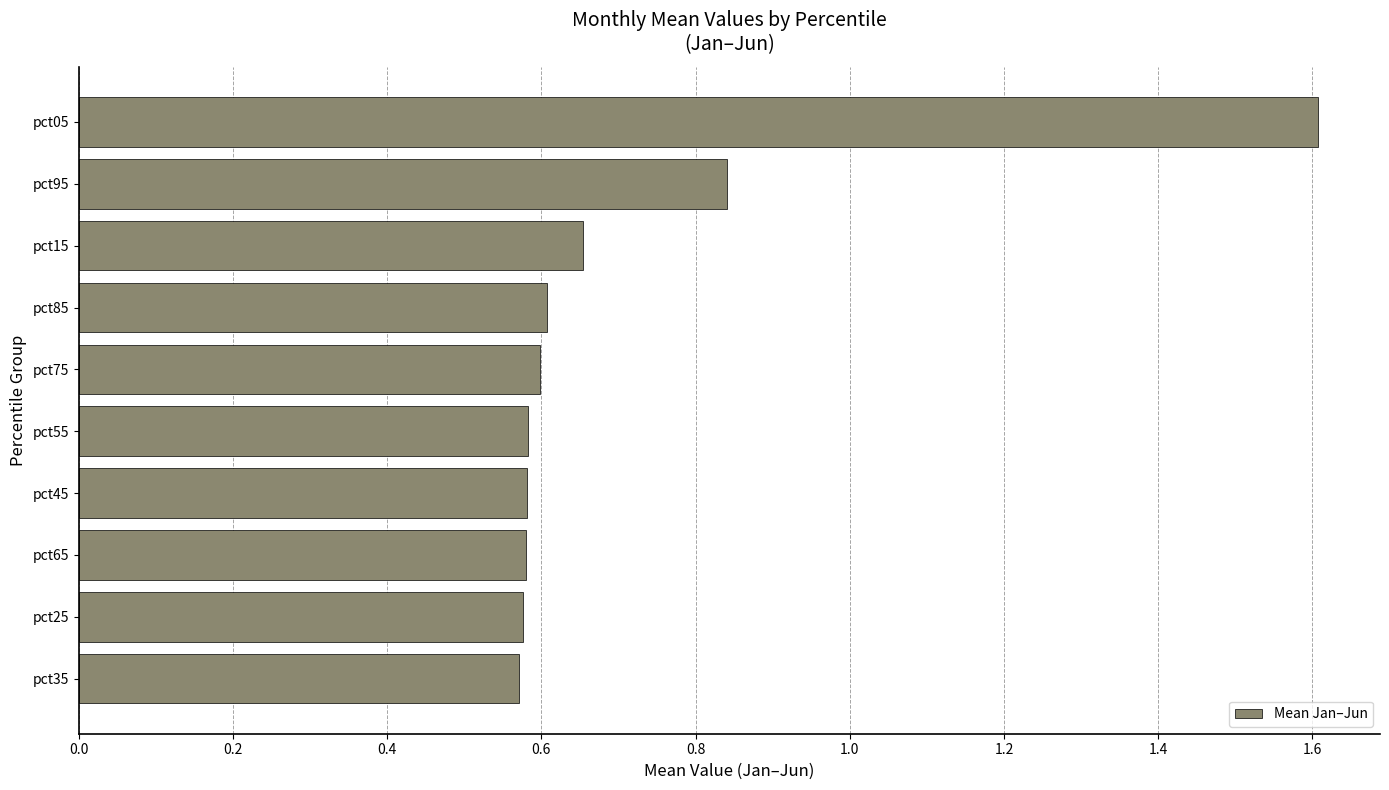

At which category does the chart reach its peak across all series?

pct05